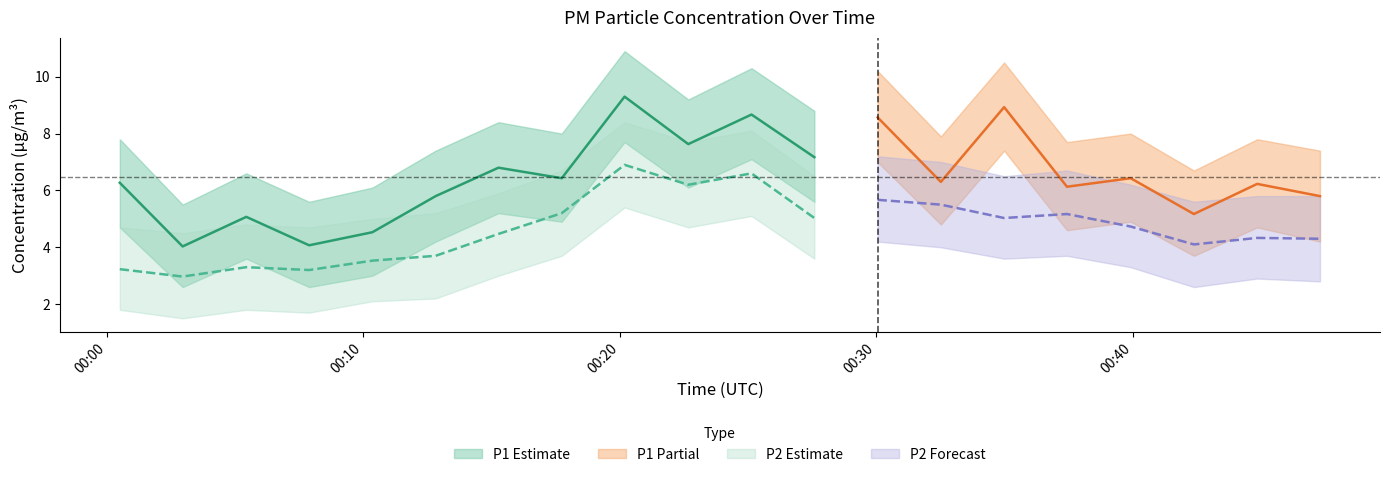

Reading left to right, transcribe all the data shown in this chart.

P1: 2023-03-01T00:00:30=6.3	2023-03-01T00:02:57=4.0	2023-03-01T00:05:26=5.1	2023-03-01T00:07:53=4.1	2023-03-01T00:10:21=4.5	2023-03-01T00:12:49=5.8	2023-03-01T00:15:16=6.8	2023-03-01T00:17:44=6.4	2023-03-01T00:20:11=9.3	2023-03-01T00:22:40=7.6	2023-03-01T00:25:08=8.7	2023-03-01T00:27:35=7.2	2023-03-01T00:30:03=8.6	2023-03-01T00:32:31=6.3	2023-03-01T00:34:59=8.9	2023-03-01T00:37:26=6.1	2023-03-01T00:39:55=6.4	2023-03-01T00:42:23=5.2	2023-03-01T00:44:51=6.2	2023-03-01T00:47:18=5.8
P2: 2023-03-01T00:00:30=3.2	2023-03-01T00:02:57=3.0	2023-03-01T00:05:26=3.3	2023-03-01T00:07:53=3.2	2023-03-01T00:10:21=3.5	2023-03-01T00:12:49=3.7	2023-03-01T00:15:16=4.5	2023-03-01T00:17:44=5.2	2023-03-01T00:20:11=6.9	2023-03-01T00:22:40=6.2	2023-03-01T00:25:08=6.6	2023-03-01T00:27:35=5.0	2023-03-01T00:30:03=5.7	2023-03-01T00:32:31=5.5	2023-03-01T00:34:59=5.0	2023-03-01T00:37:26=5.2	2023-03-01T00:39:55=4.7	2023-03-01T00:42:23=4.1	2023-03-01T00:44:51=4.3	2023-03-01T00:47:18=4.3